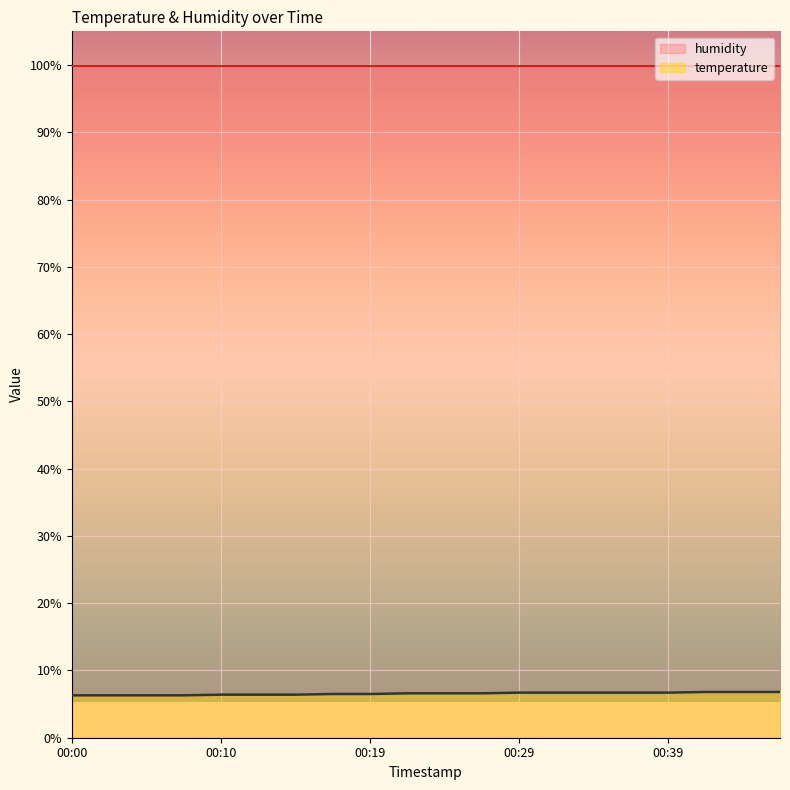

True or false: humidity and temperature intersect in this chart.

False